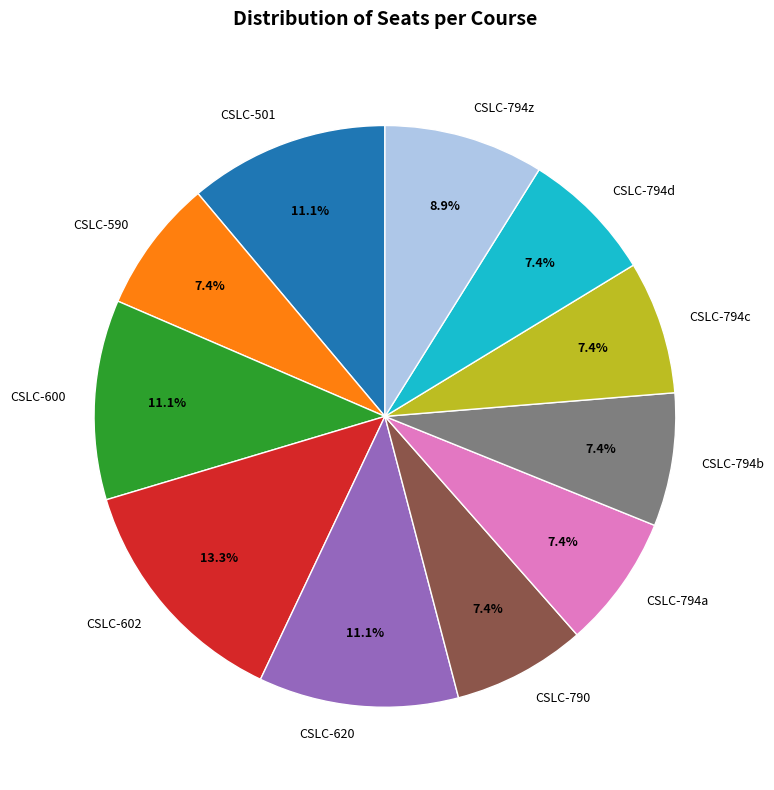

What is the total percentage of CSLC-620 and CSLC-600?

22.2%